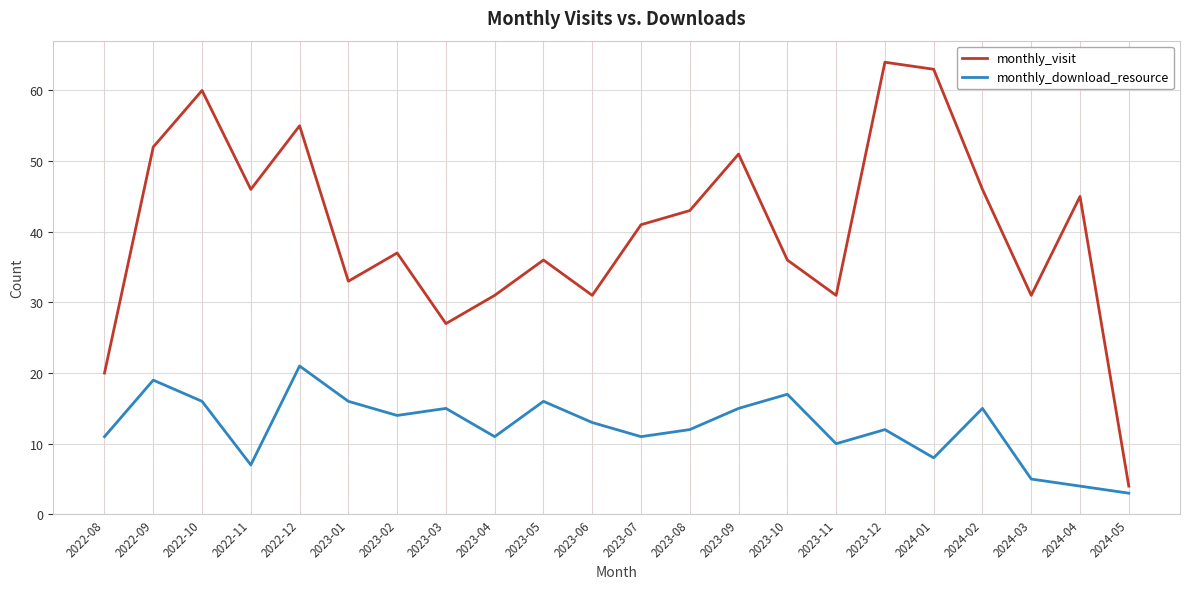

At which category does the chart reach its peak across all series?

2023-12